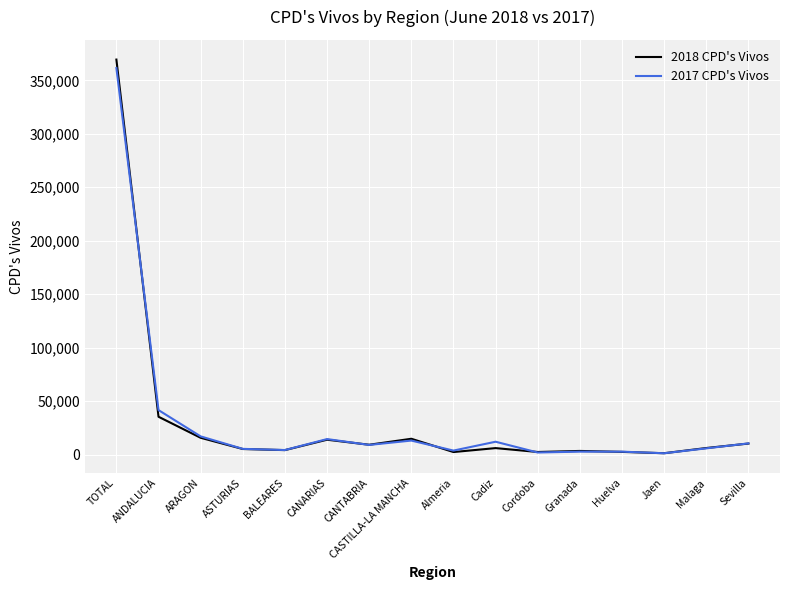

At which label does 2018 CPD's Vivos reach its peak?

TOTAL